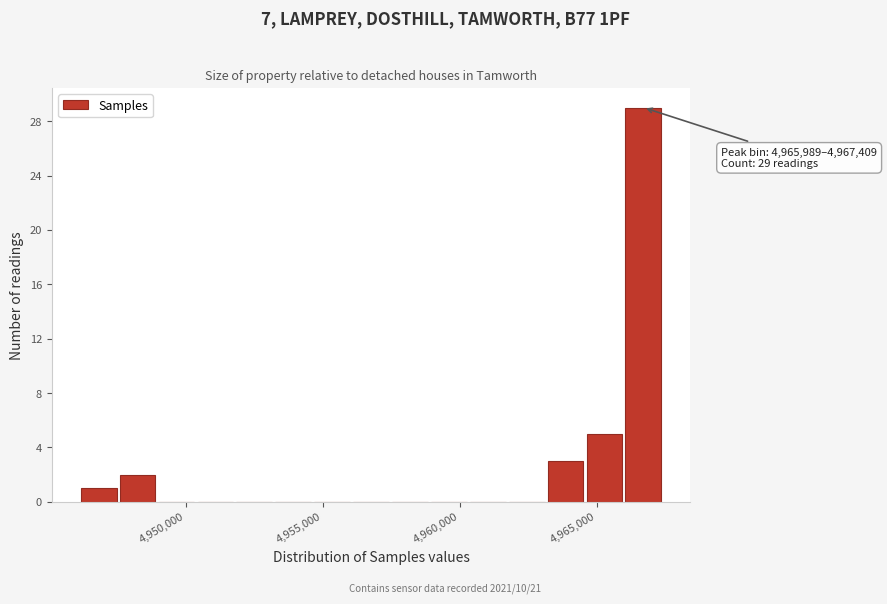

Around what value on the x-axis is the tallest bar? Give the approximate position of its centre, as read against the axis.

4966500